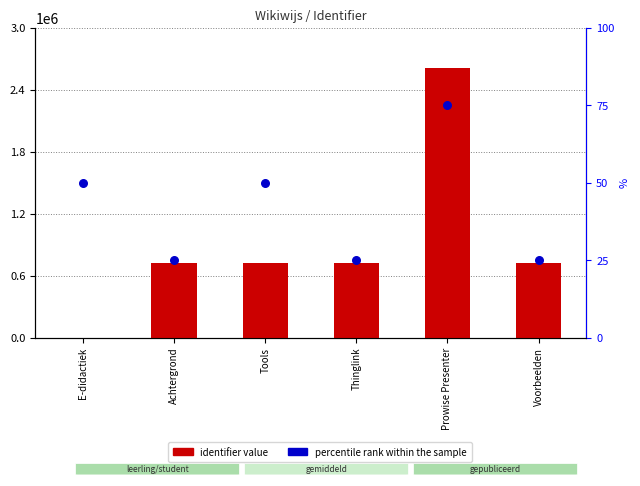

At how many categories does at least one series exceed 1775899?

1